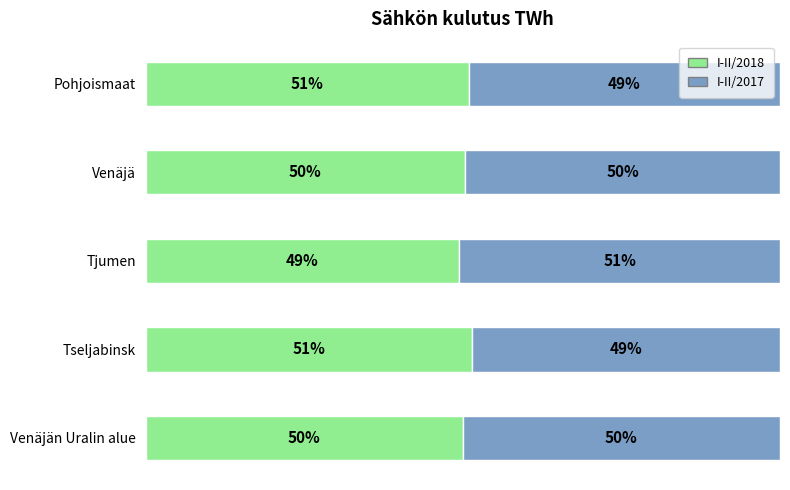

Which category has the lowest value in the I-II/2018 series?

Tjumen